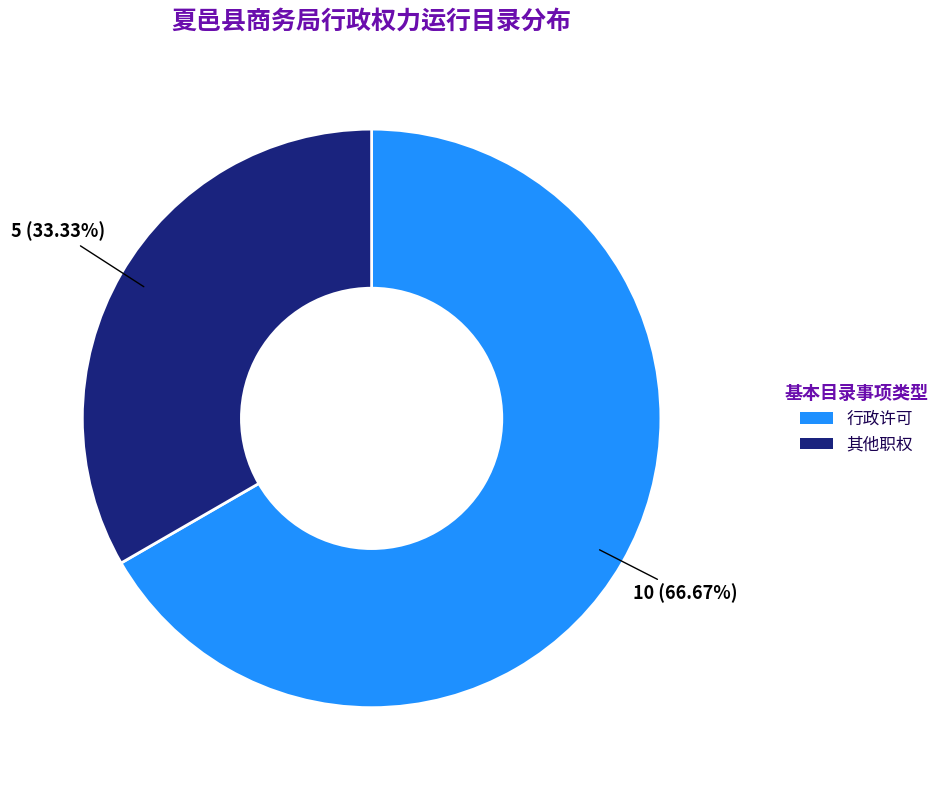

To the nearest percent, what is the difference between the 行政许可 and 其他职权 slice percentages?

33%